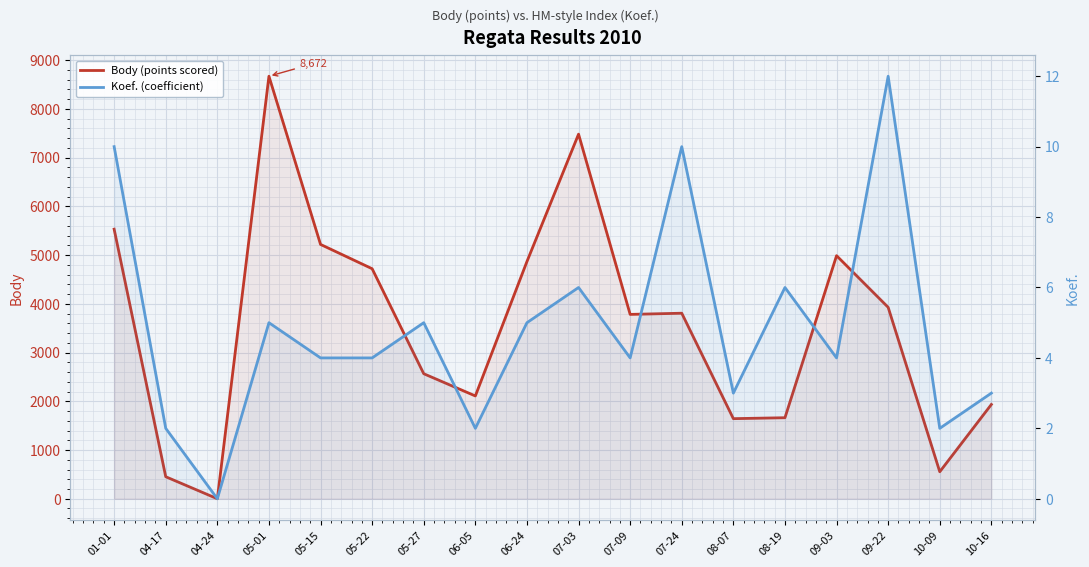

What is the difference between the second highest and minimum values in the Koef. (coefficient) series?

10